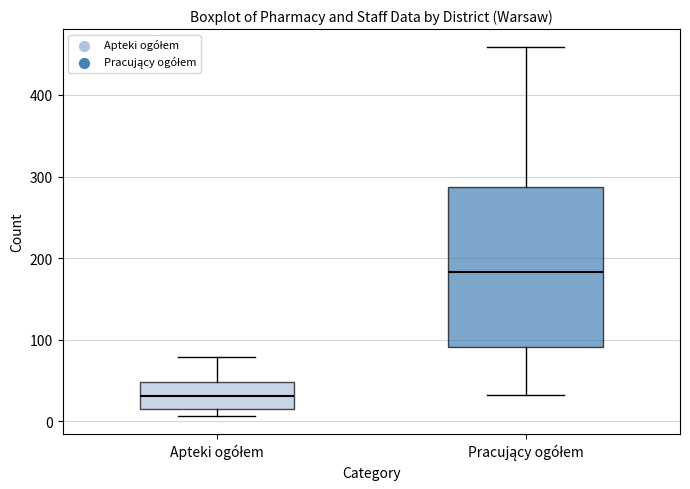

Reading left to right, transcribe this box plot: for each box, give where its median line is, the range the box spans, and where its two whiskers end, as read against the y-axis. The values are not printed on the chart, so give them approximately, as read against the axis.

Apteki ogółem: median 30, box 20 to 50, whiskers 10 to 80
Pracujący ogółem: median 180, box 90 to 290, whiskers 30 to 460